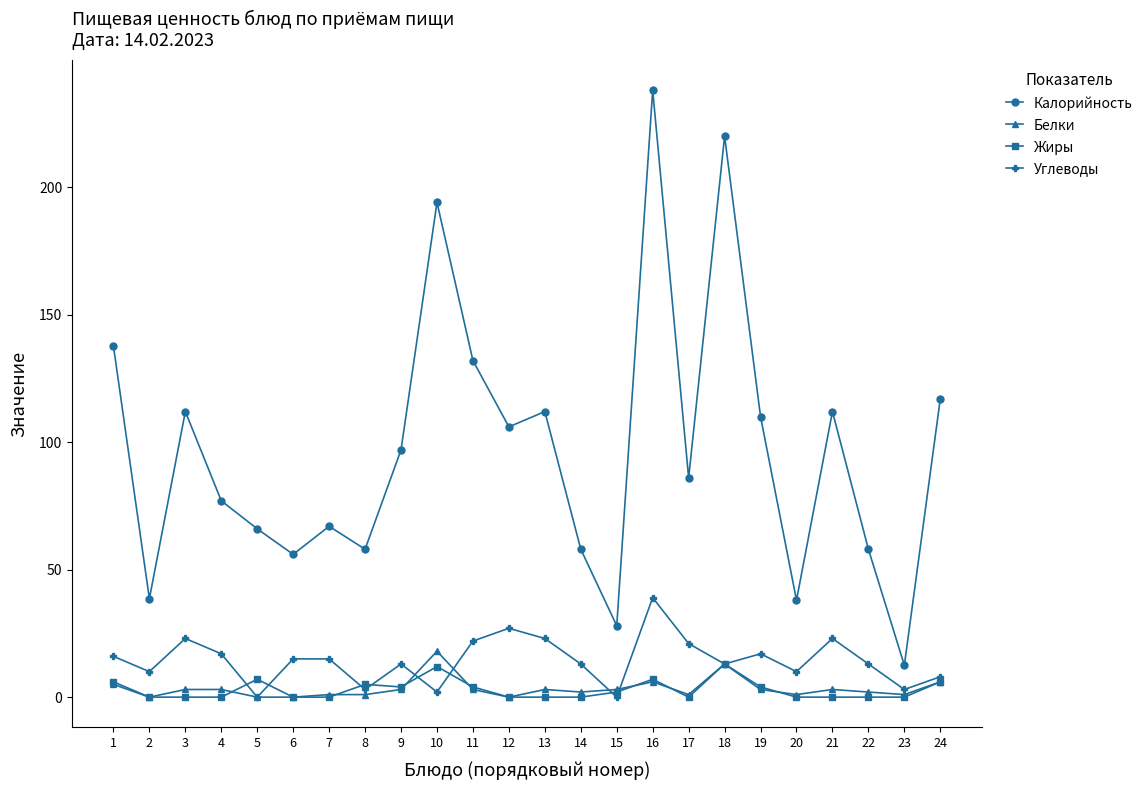

What are all the series names shown in the legend?

Калорийность, Белки, Жиры, Углеводы